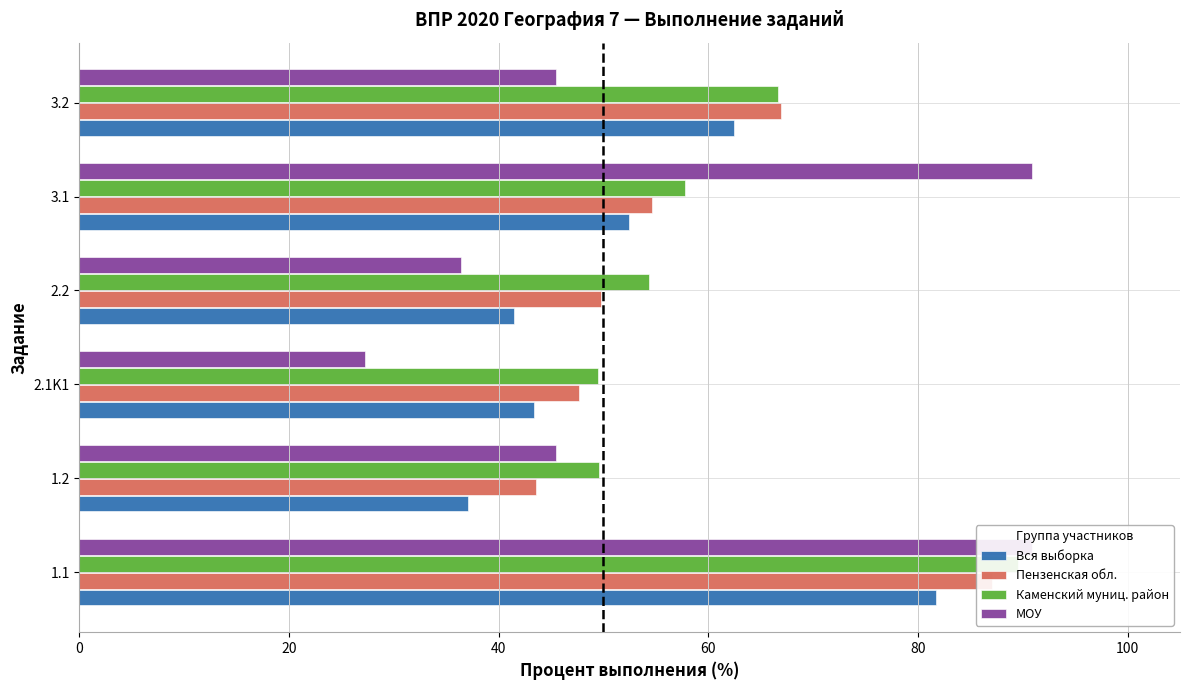

Which series has the largest range (max minus min)?

МОУ